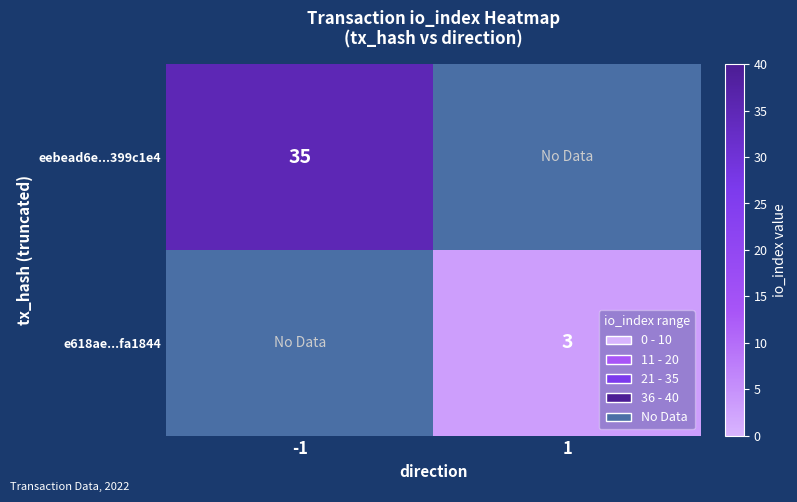

The eebead6e...399c1e4 series shows 35 at -1. True or false?

True